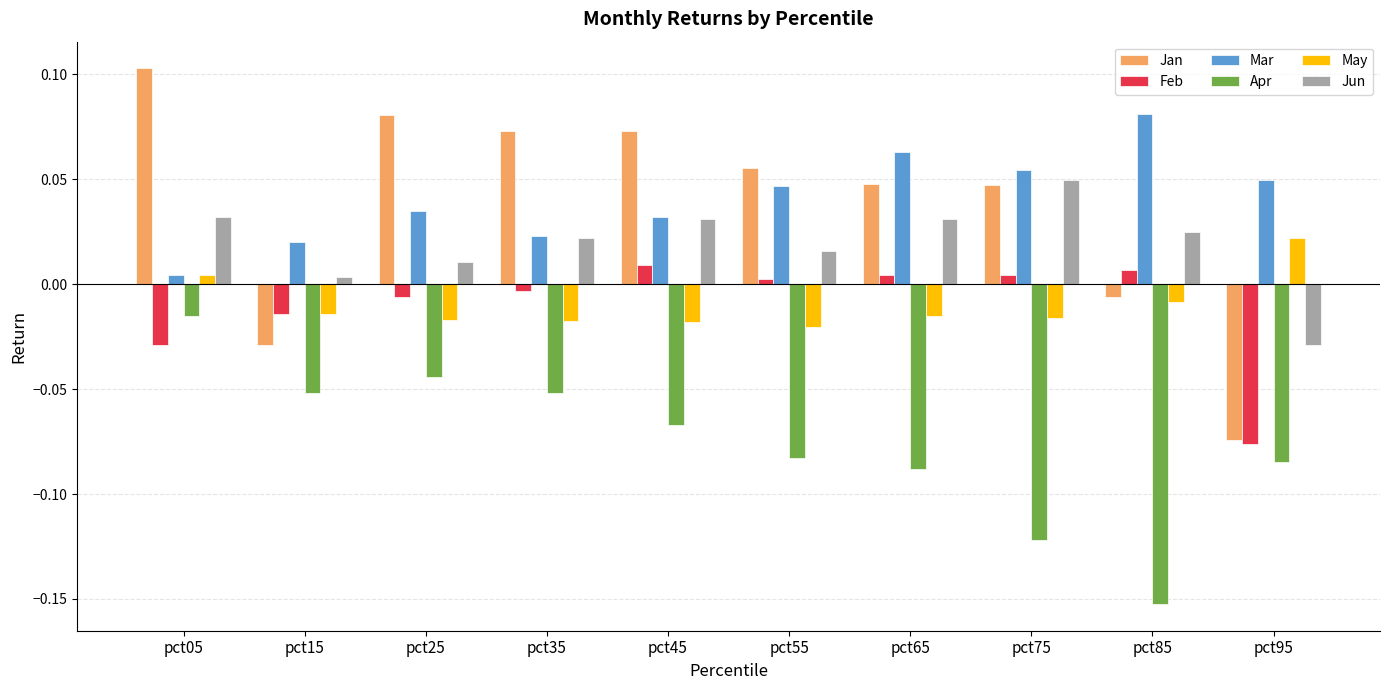

At which category does the chart reach its minimum across all series?

pct85